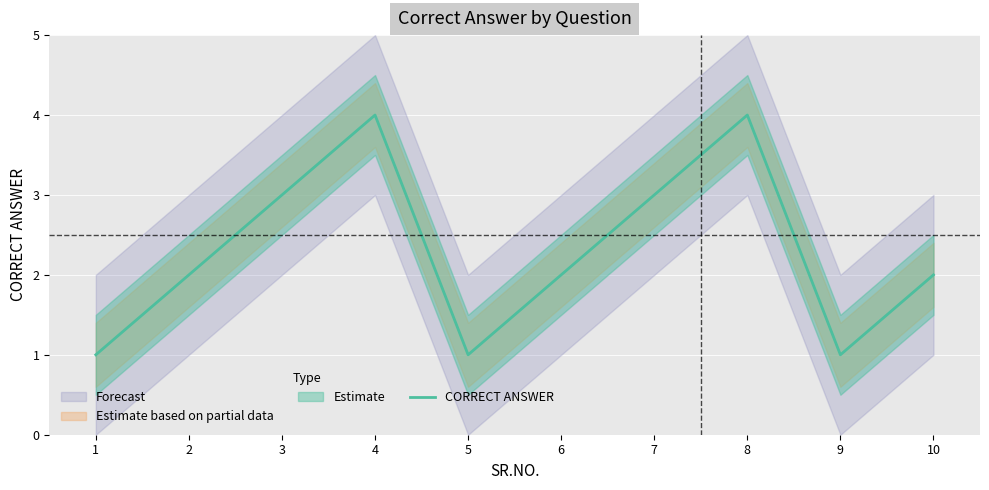

Where is the data nearest to the value 2?

2